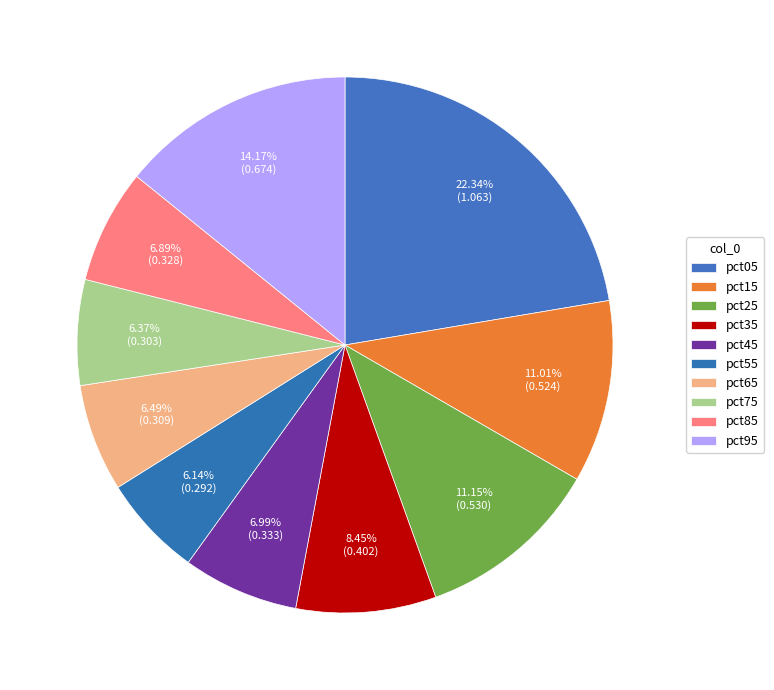

True or false: pct25 accounts for 11% of the total.

True